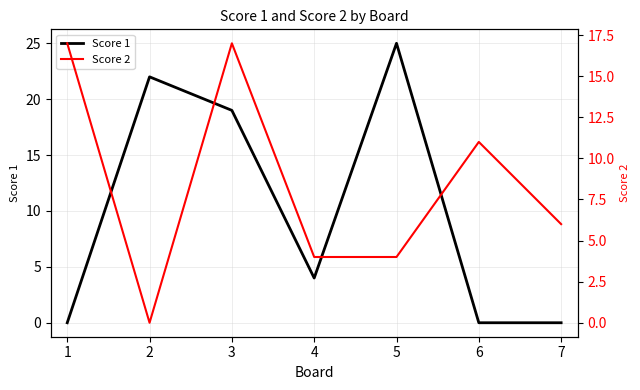

At which label is Score 1 closest to 12?

3